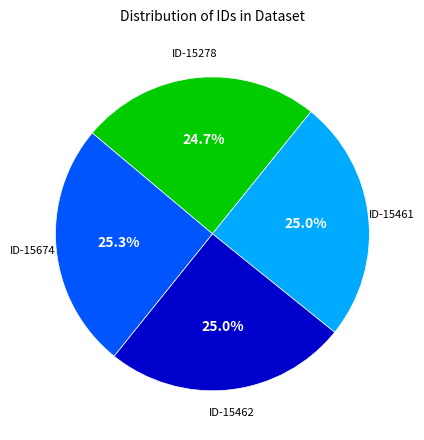

To the nearest percent, what is the average slice percentage?

25%